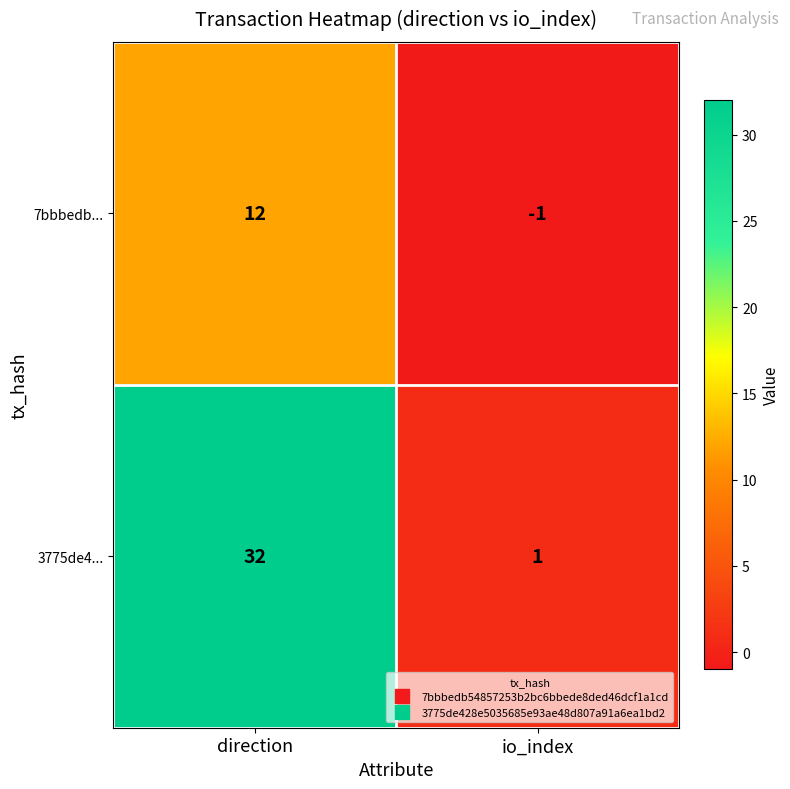

What is the difference between the highest and lowest values at io_index?

2